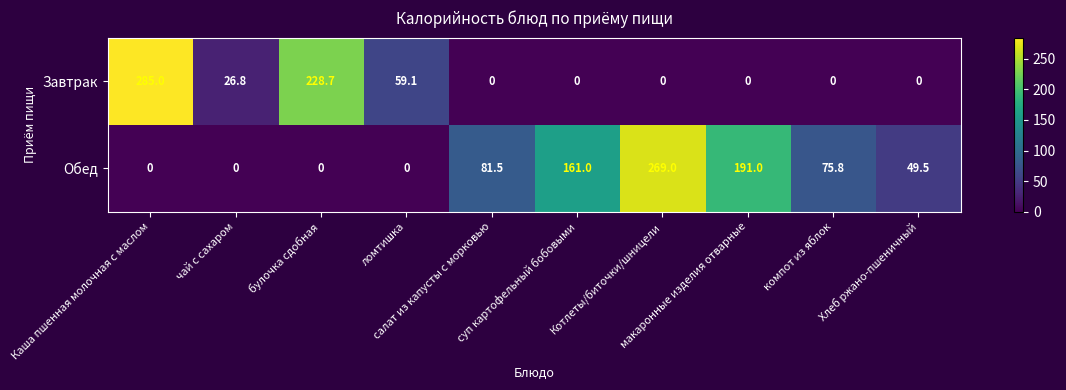

What is the difference between the second highest and minimum values in the Обед series?

191.0